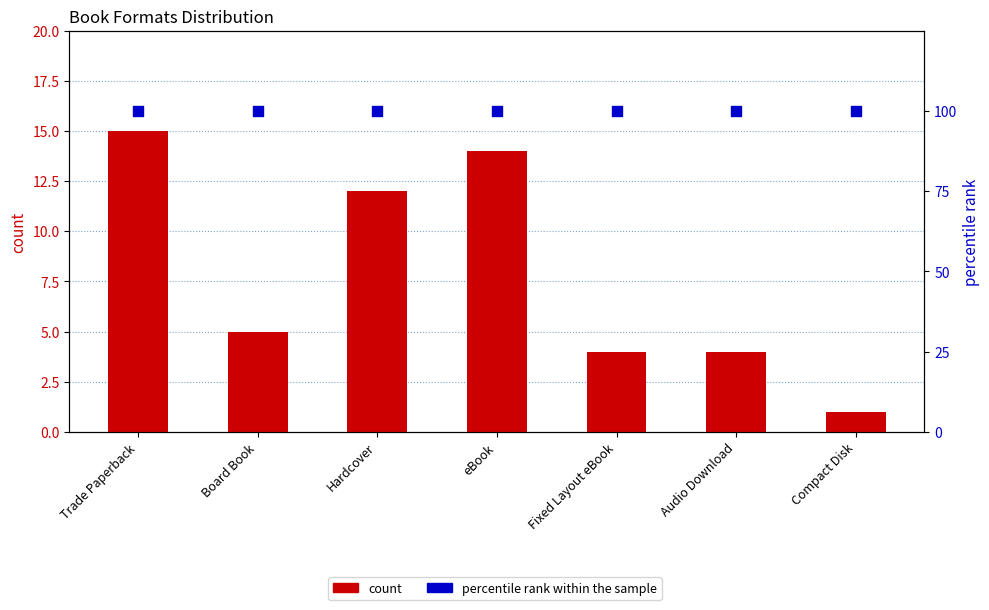

Is the value of count at eBook greater than the value of percentile rank within the sample at Compact Disk?

No